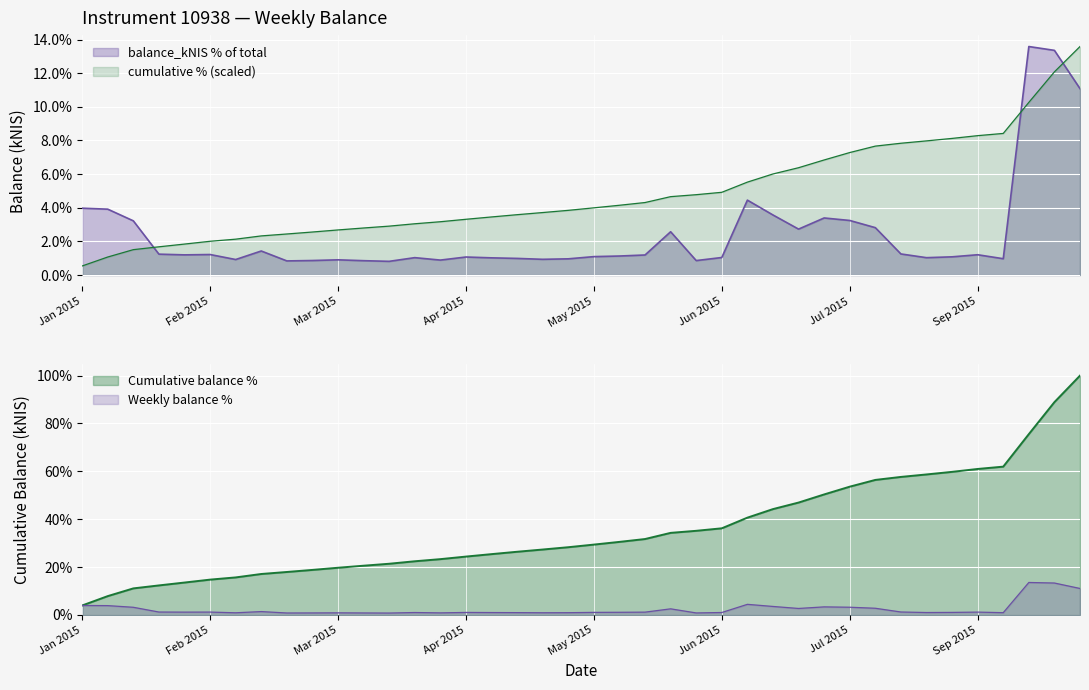

True or false: the data shows 1.7 at 2015-04.

False